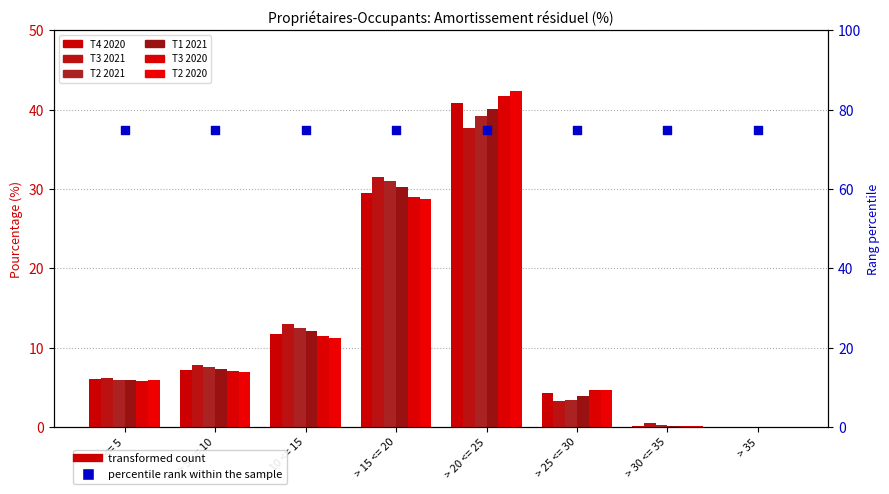

Which series contains the highest Y value?

T2 2020